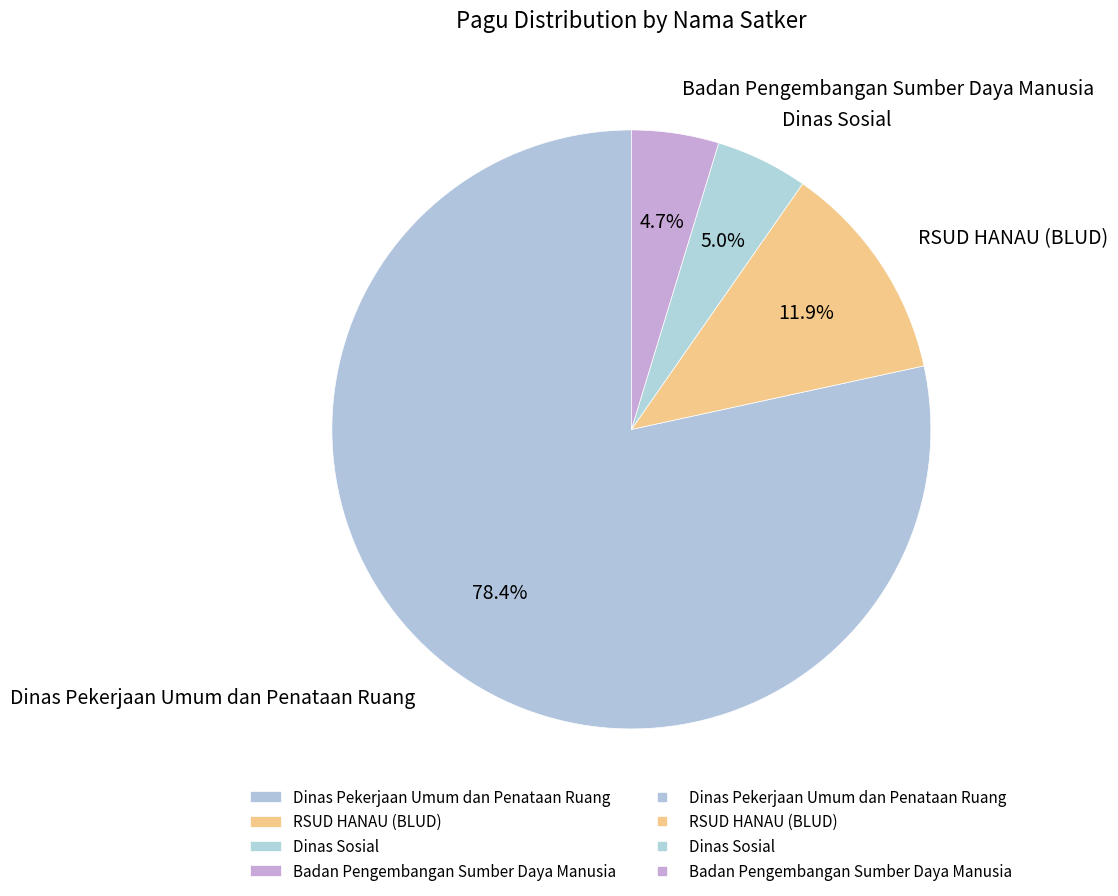

Which has a higher value, Dinas Pekerjaan Umum dan Penataan Ruang or RSUD HANAU (BLUD)?

Dinas Pekerjaan Umum dan Penataan Ruang